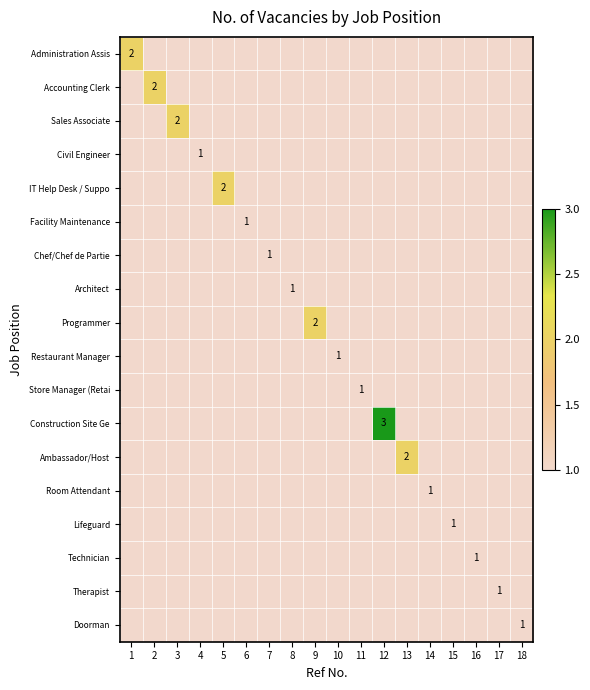

The value of Civil Engineer at 13 is 0. True or false?

True